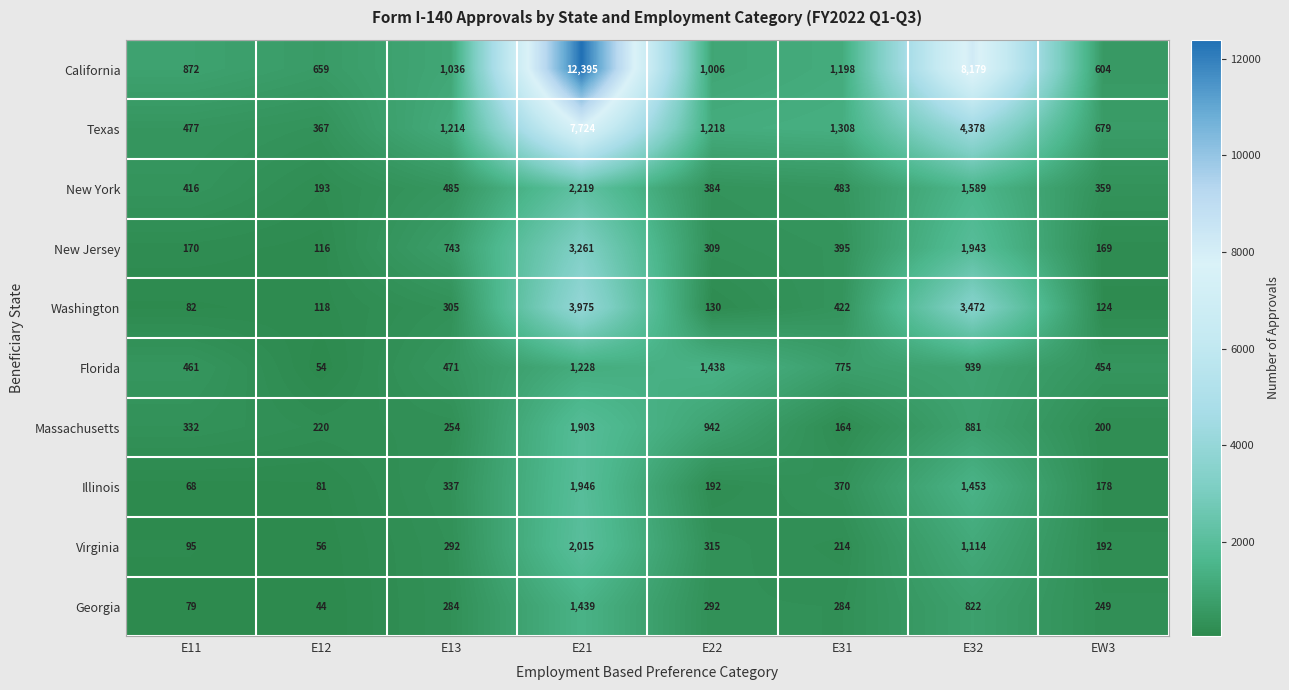

What is the maximum value for Massachusetts?

1903